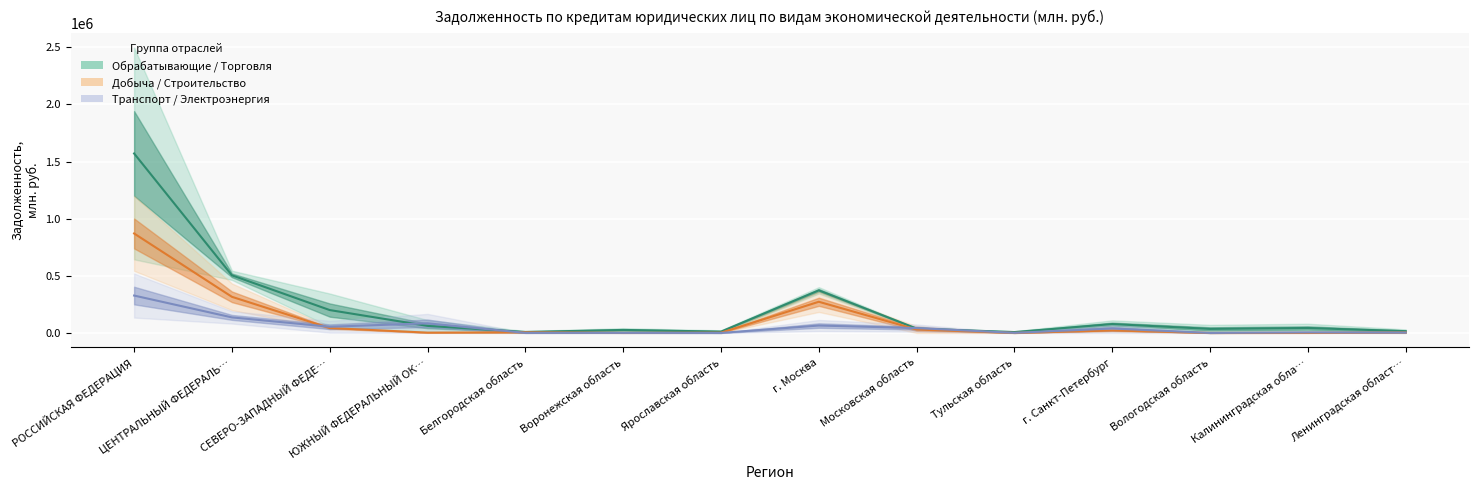

How many data points in производство и распределение электроэнергии are above 1788?

6